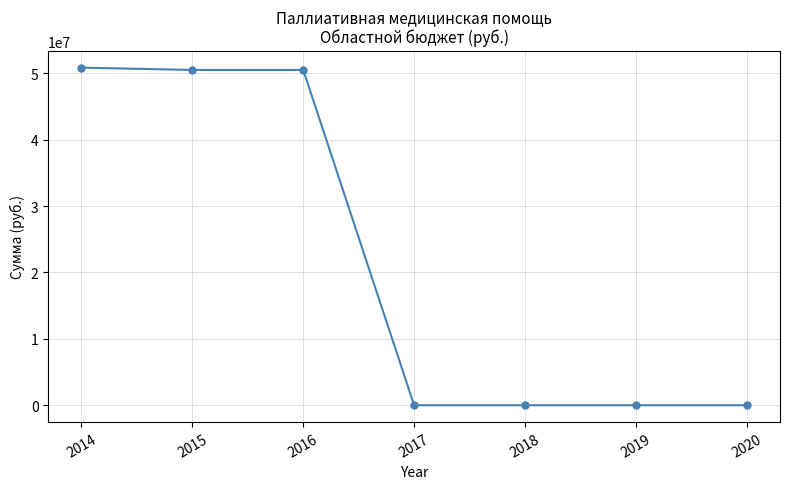

What is the difference between the maximum and minimum values?

50851700.0